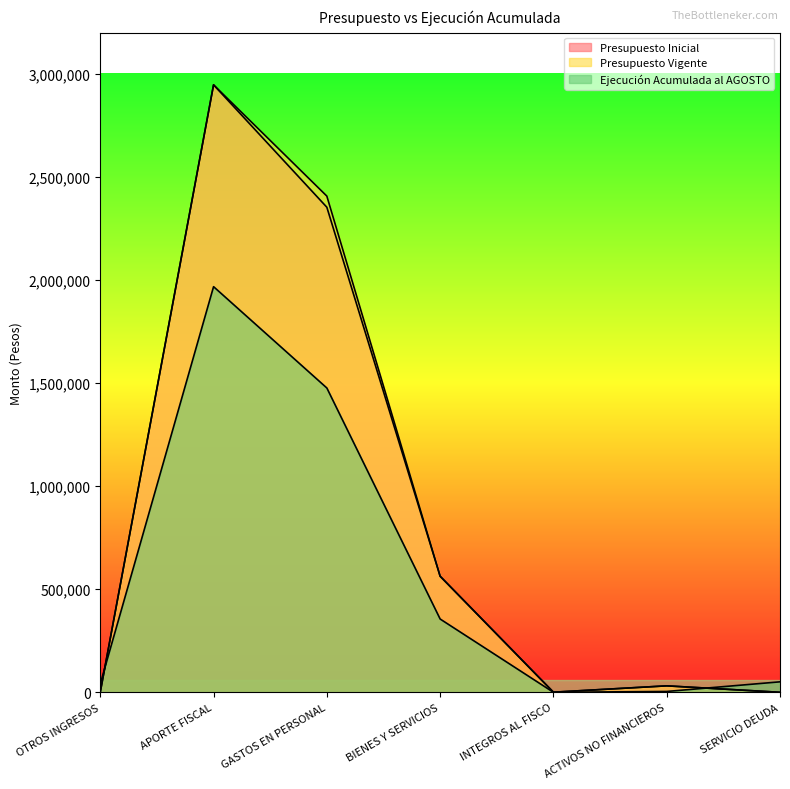

What is the spread (max minus min) of values at GASTOS EN PERSONAL?

930853